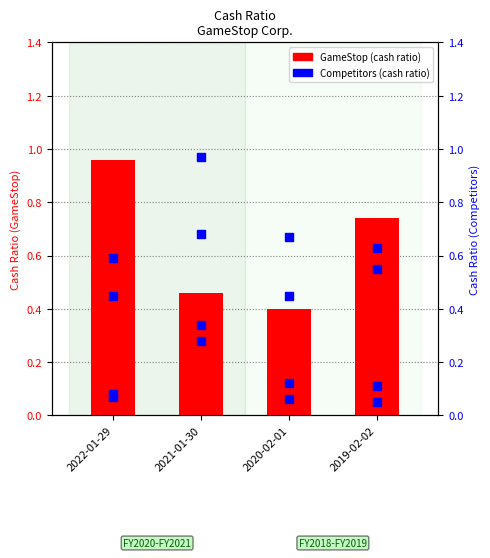

Is the value of Amazon.com Inc. at 2020-02-01 greater than the value of GameStop Corp. at 2021-01-30?

Yes